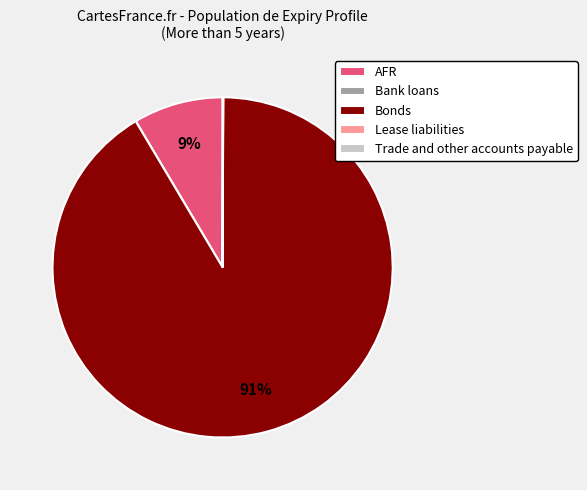

Is it true that Bonds is 85% of the pie?

False